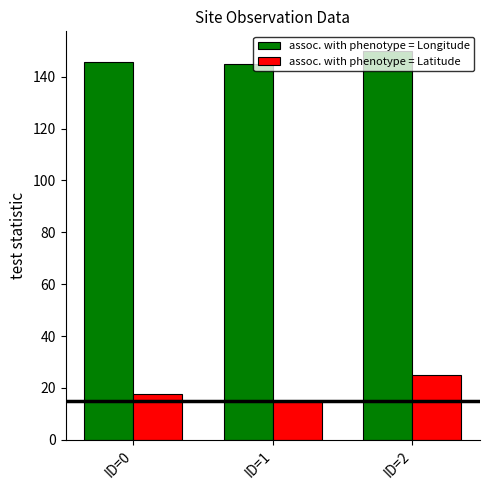

Is it true that assoc. with phenotype = Longitude equals 80.7 at ID=0?

False